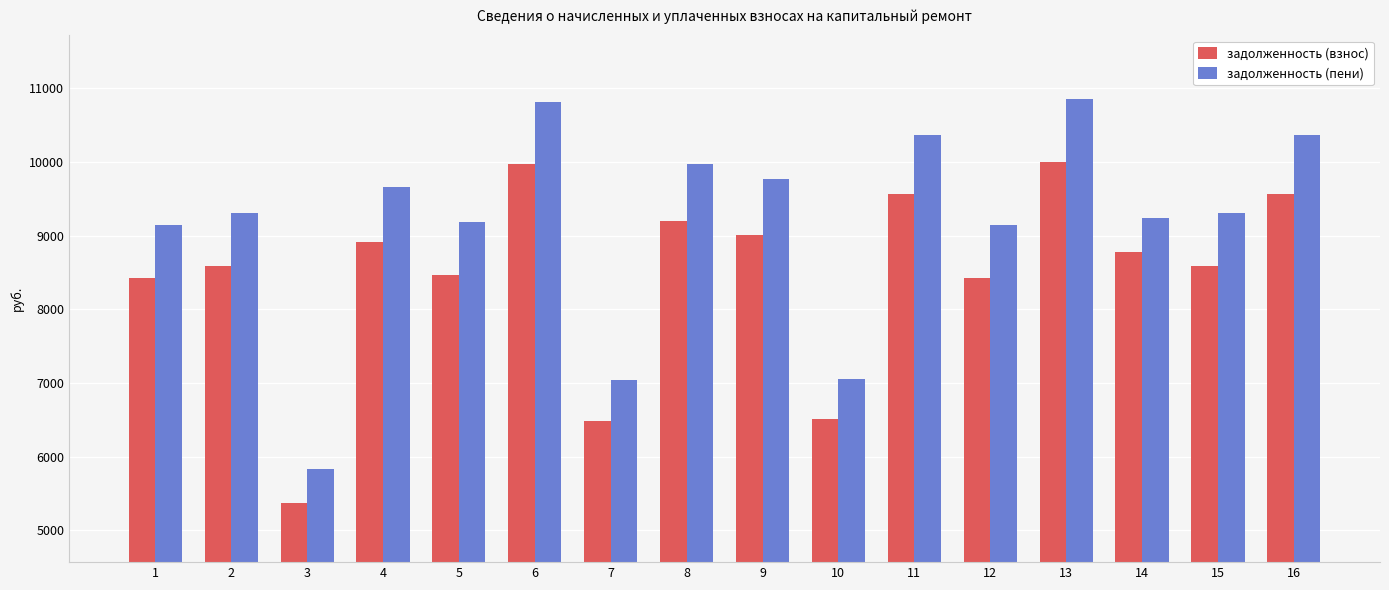

Is the value of задолженность (пени) at 3 greater than the value of задолженность (взнос) at 1?

No